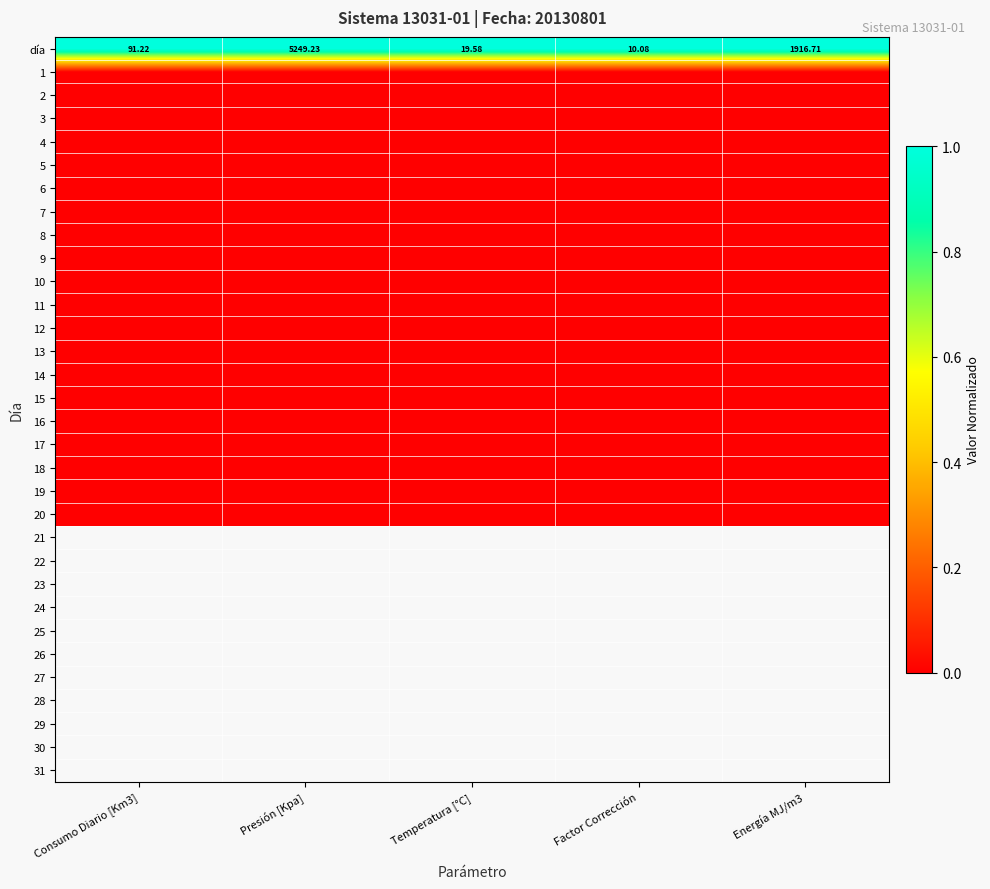

List the labels in order of 5 value, smallest first.

Consumo Diario [Km3], Presión [Kpa], Temperatura [°C], Factor Corrección, Energía MJ/m3